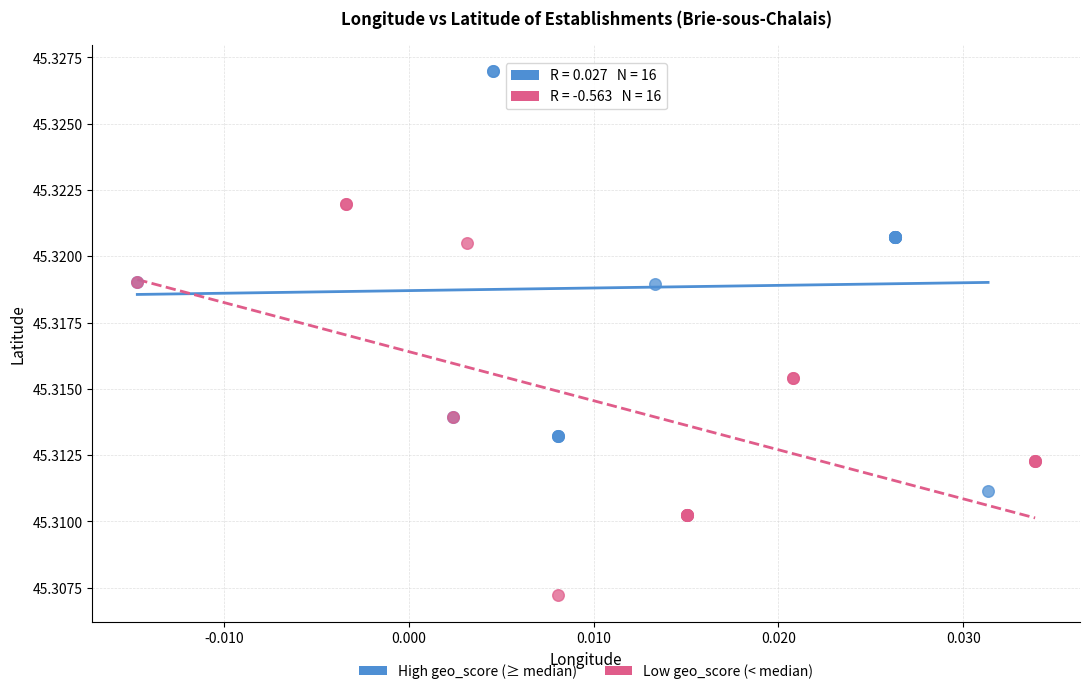

Which series reaches the maximum Y coordinate?

High geo_score (≥ median)